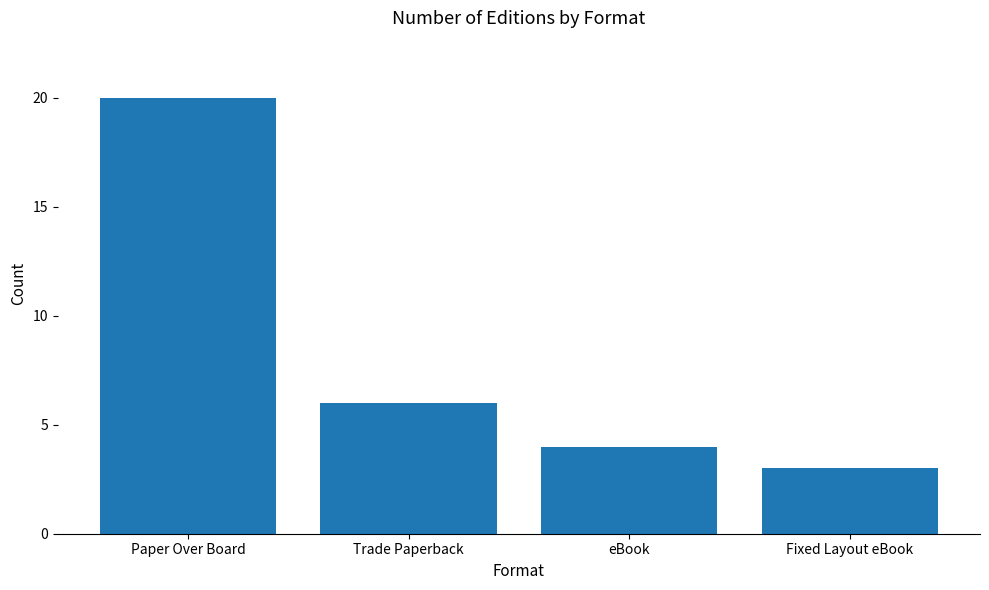

What is the average value?

8